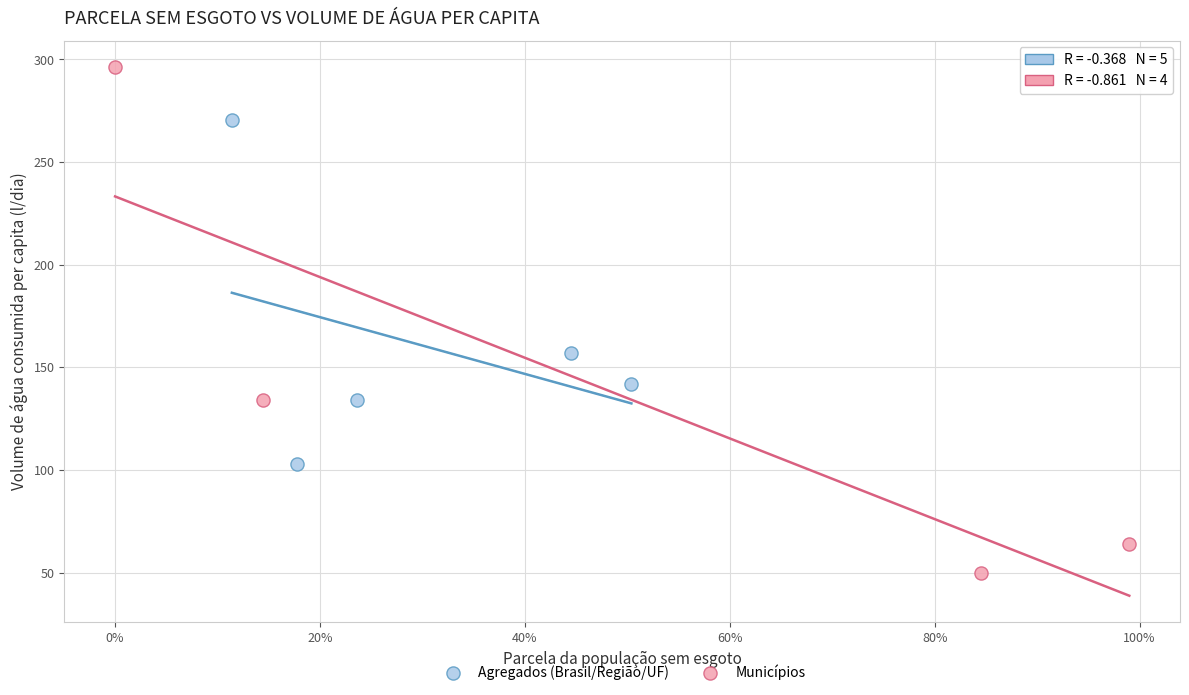

Which series contains the highest Y value?

Municípios